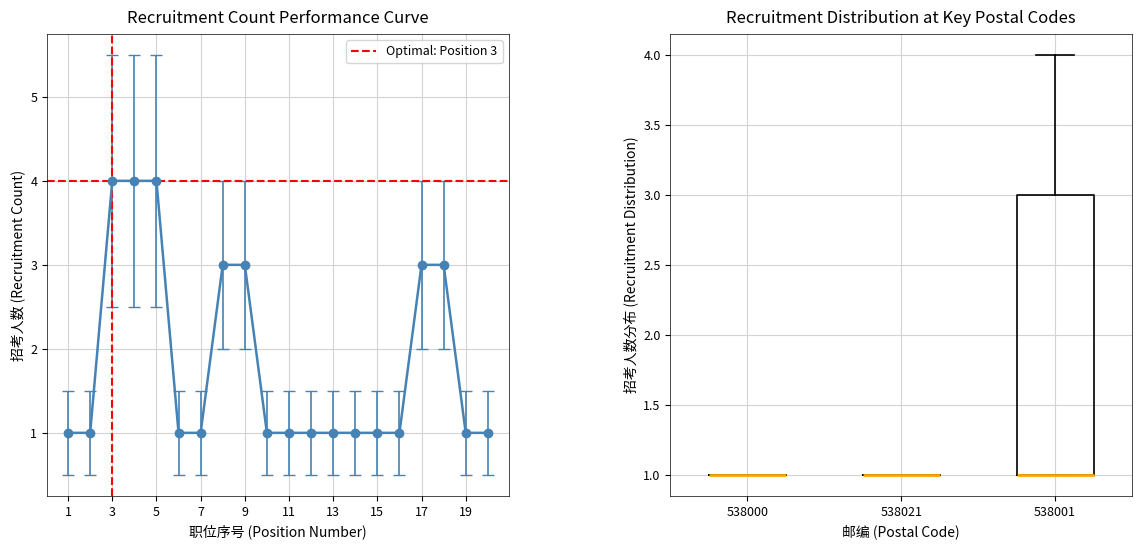

The chart shows a value of 1 at 12. True or false?

False